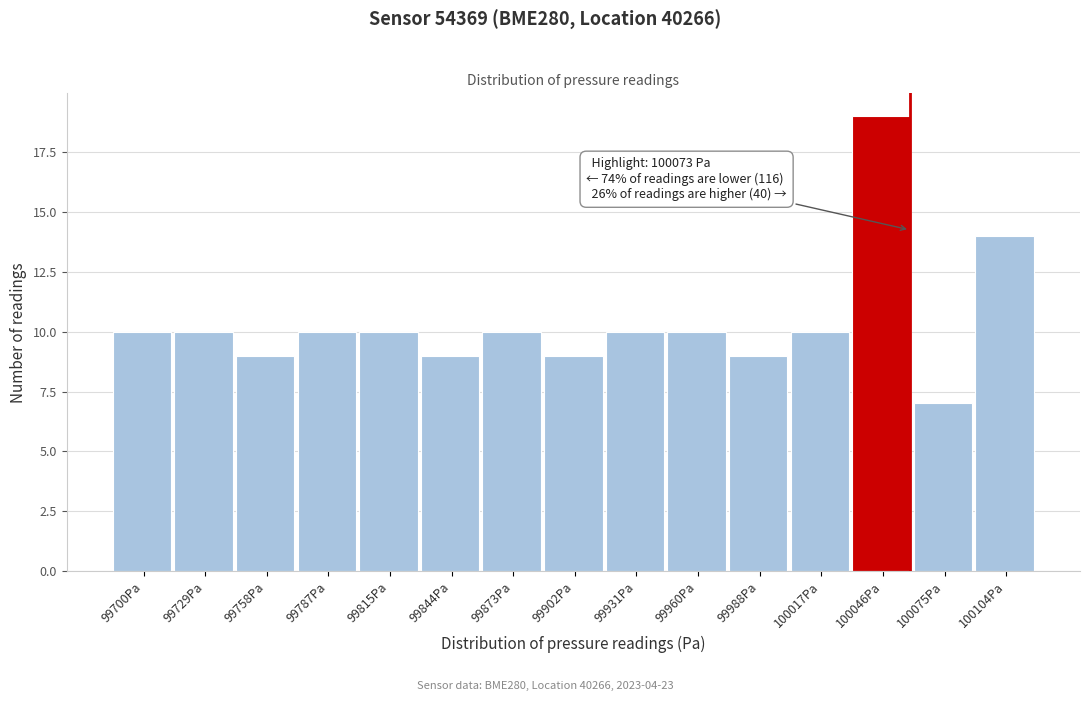

Reading left to right, extract all data points from this chart.

99700Pa=10	99729Pa=10	99758Pa=9	99787Pa=10	99815Pa=10	99844Pa=9	99873Pa=10	99902Pa=9	99931Pa=10	99960Pa=10	99988Pa=9	100017Pa=10	100046Pa=19	100075Pa=7	100104Pa=14